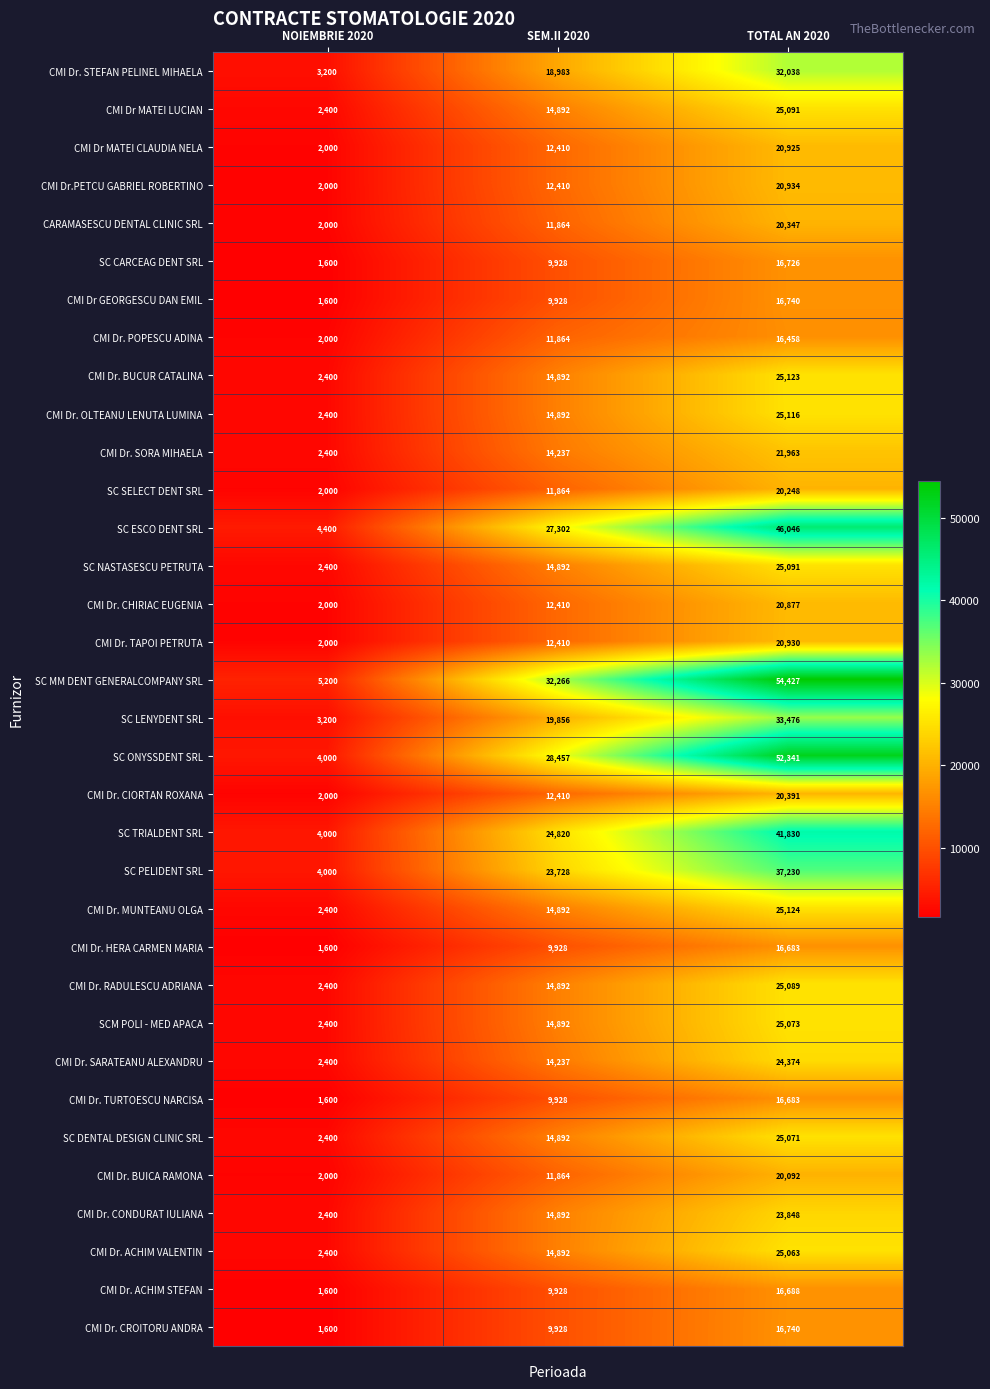

The value of CMI Dr MATEI CLAUDIA NELA at NOIEMBRIE 2020 is 2000. True or false?

True